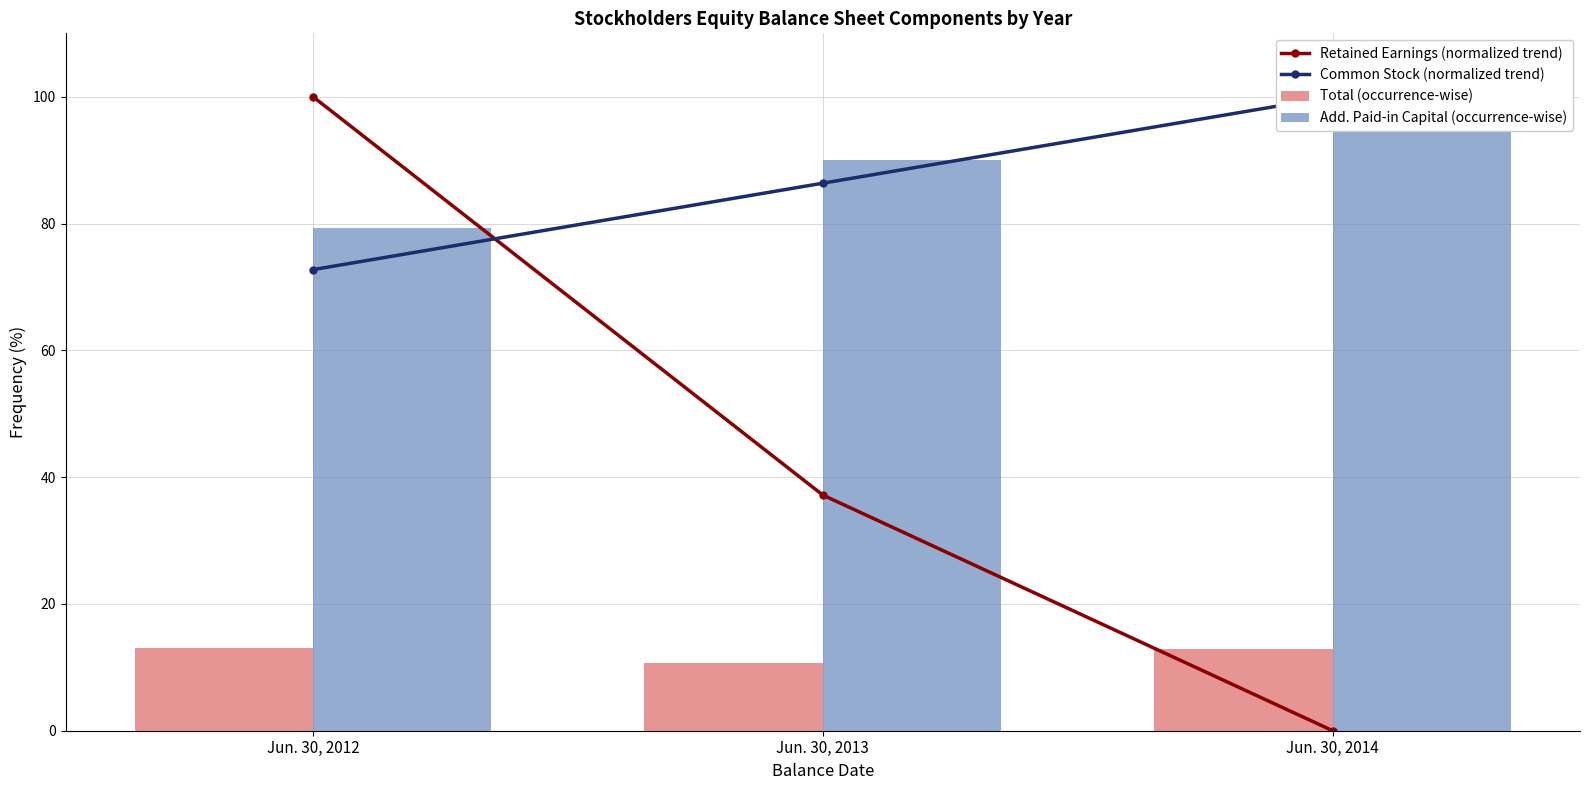

How many data points in Common Stock (normalized trend) are above 86?

2